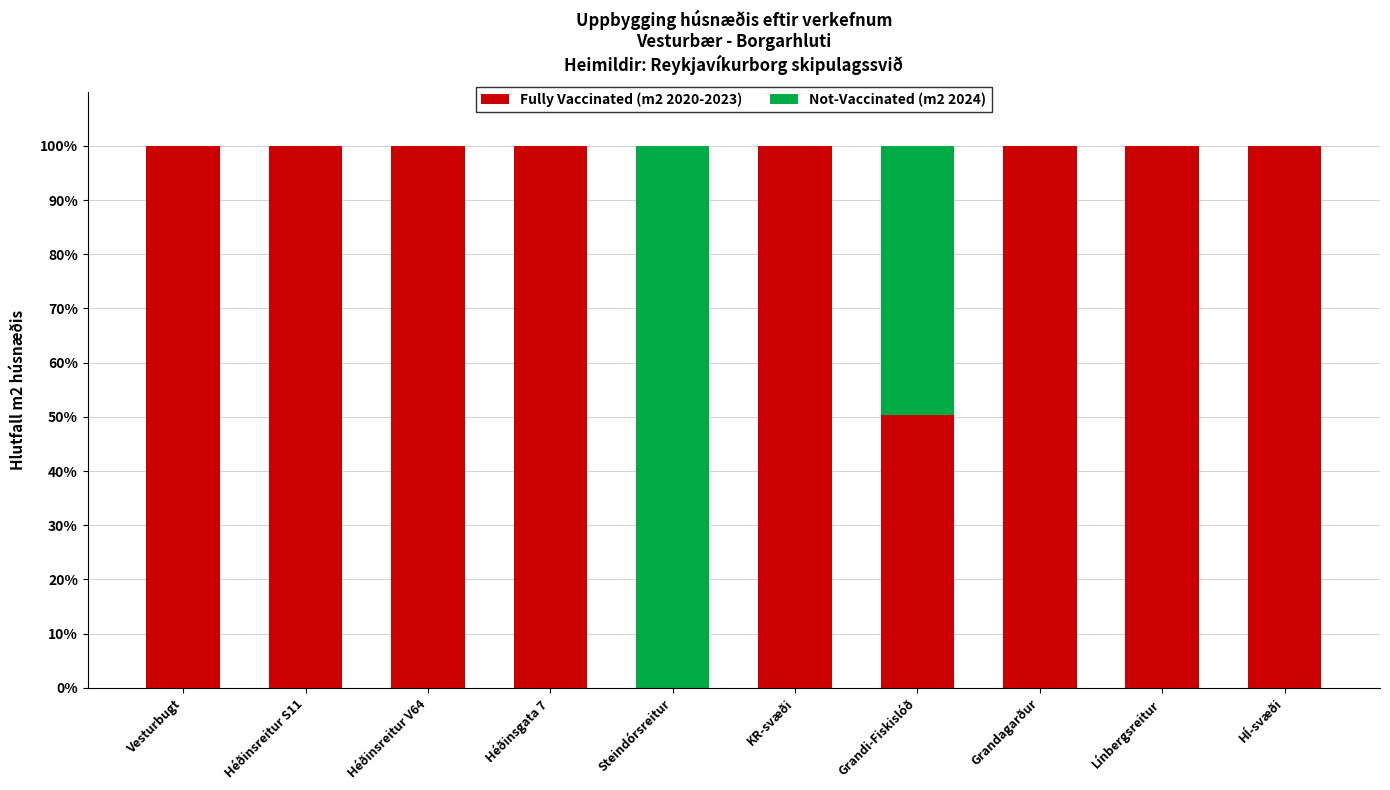

How many data points does each series have?

10